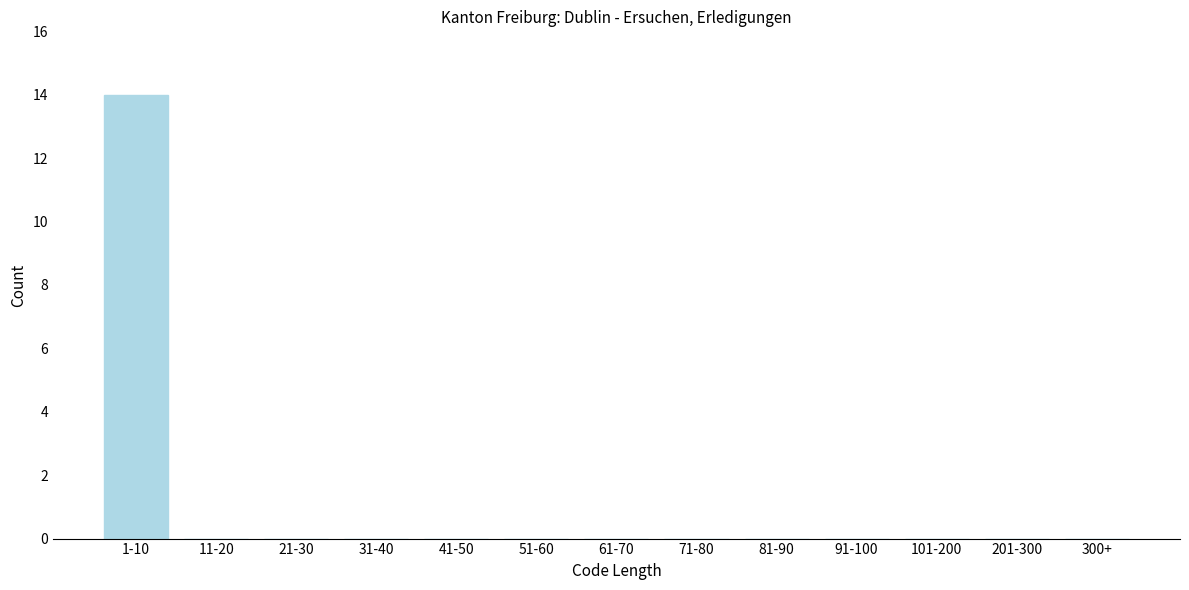

Reading left to right, list all the values displayed in this chart.

1-10=14	11-20=0	21-30=0	31-40=0	41-50=0	51-60=0	61-70=0	71-80=0	81-90=0	91-100=0	101-200=0	201-300=0	300+=0